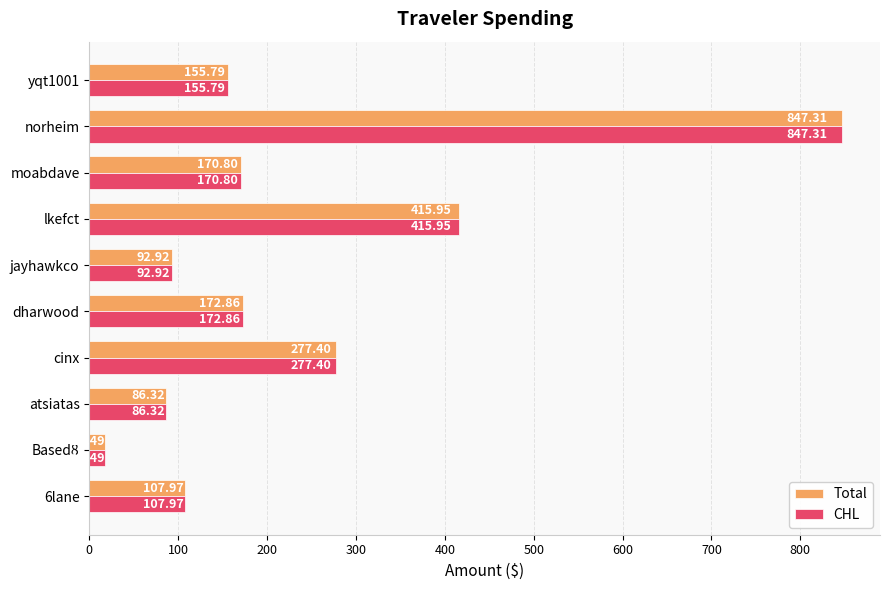

How many data points in CHL are less than 170?

5